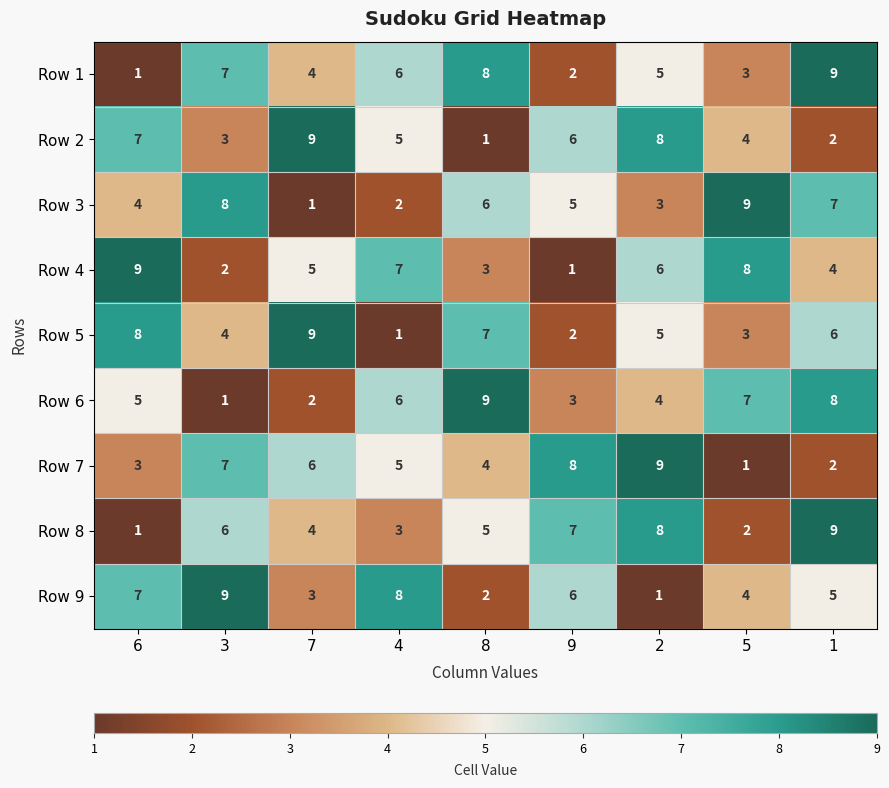

The Row 1 series shows 7 at 3. True or false?

True